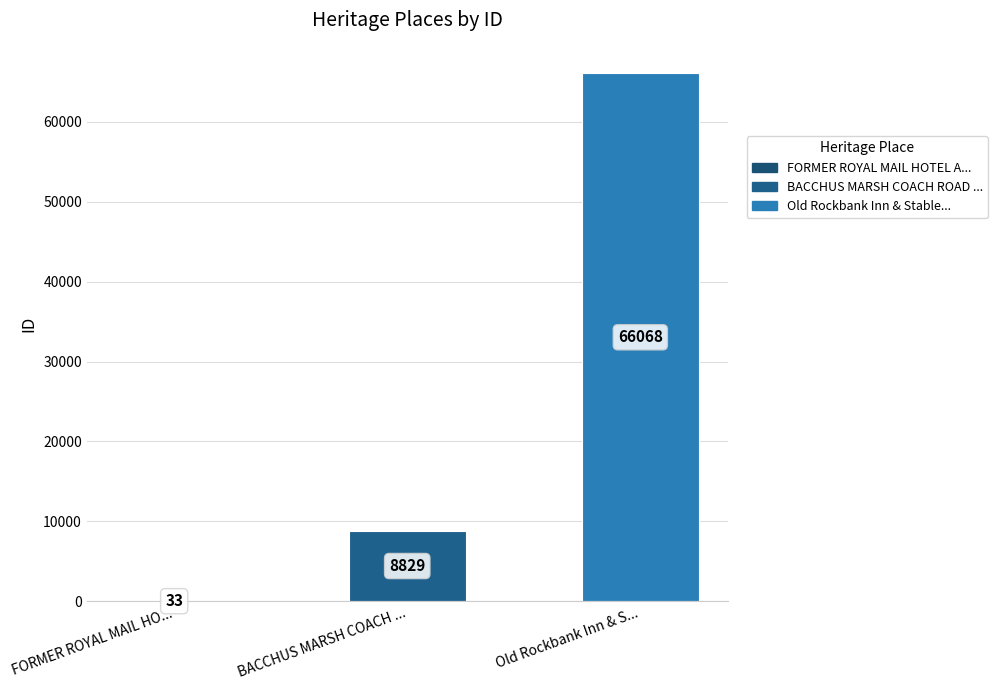

Which has a higher value, FORMER ROYAL MAIL HO... or BACCHUS MARSH COACH ...?

BACCHUS MARSH COACH ...